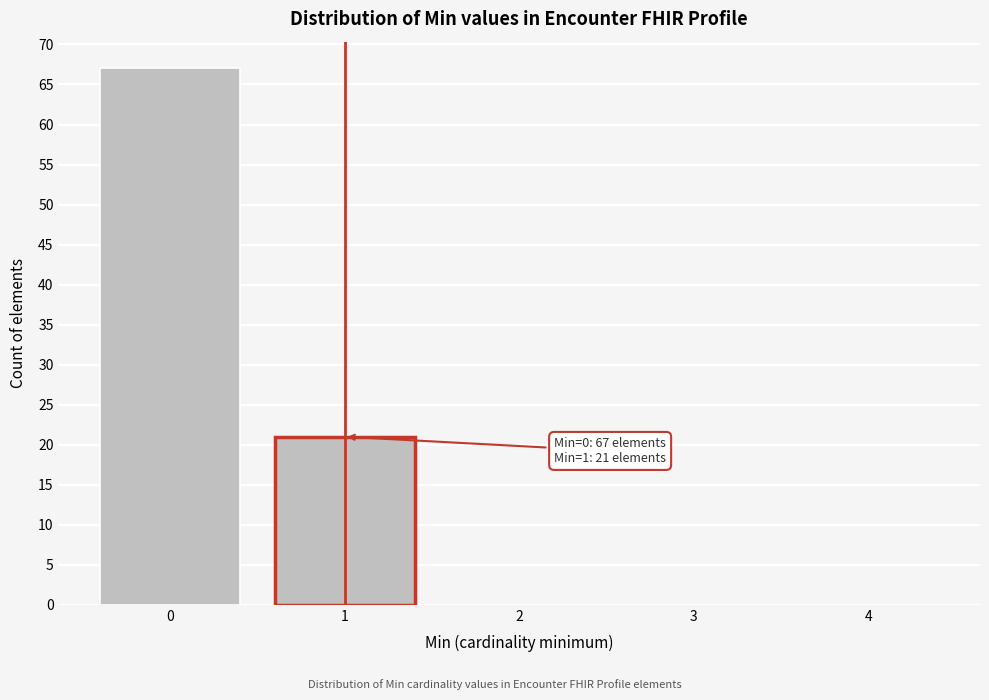

Reading left to right, extract all data points from this chart.

0=67	1=21	2=0	3=0	4=0